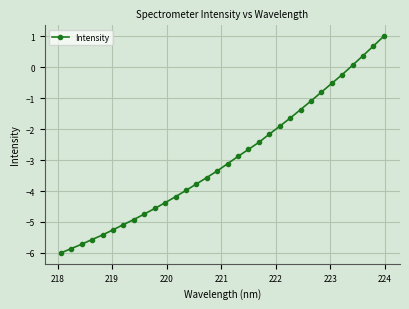

True or false: the data has more than 2 interior local peaks.

False